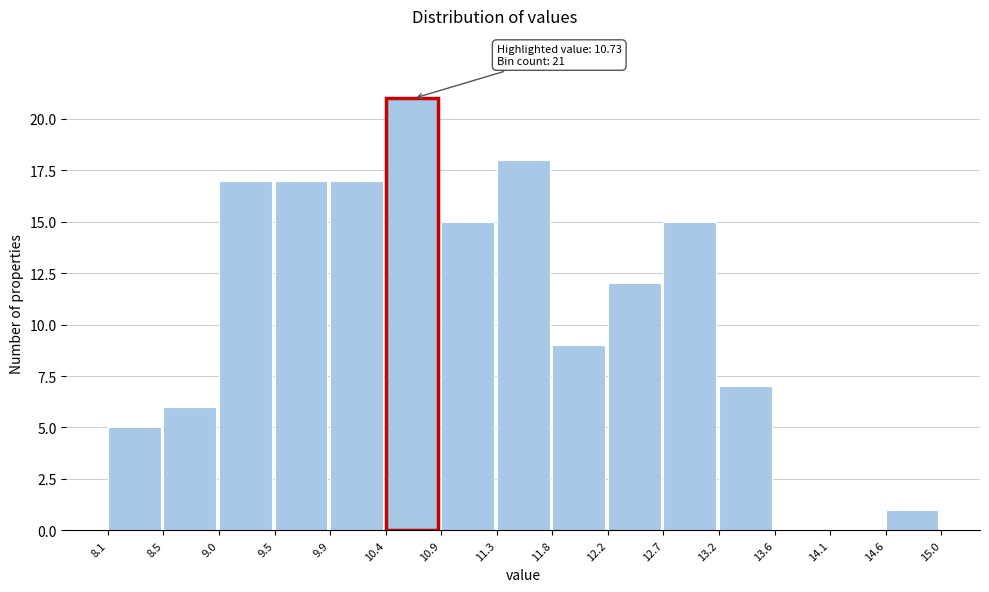

Which range on the x-axis has the tallest bar?

10.4 to 10.9